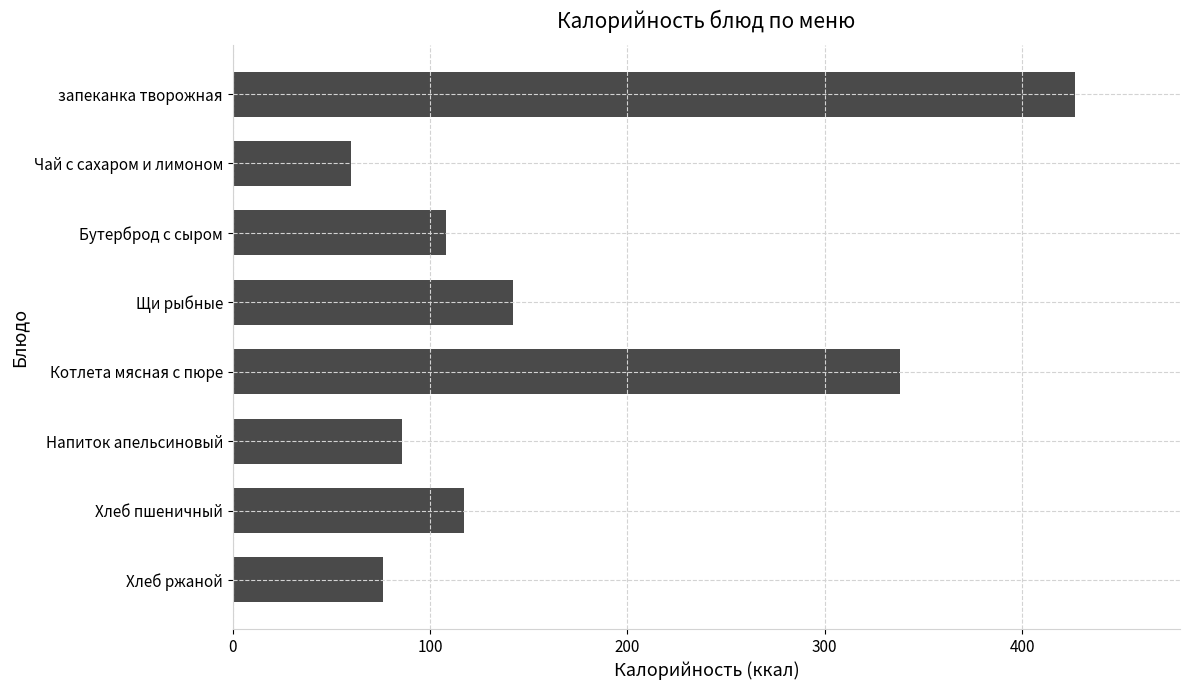

Reading top to bottom, list all the values displayed in this chart.

запеканка творожная=427	Чай с сахаром и лимоном=60	Бутерброд с сыром=108	Щи рыбные=142	Котлета мясная с пюре=338	Напиток апельсиновый=86	Хлеб пшеничный=117	Хлеб ржаной=76